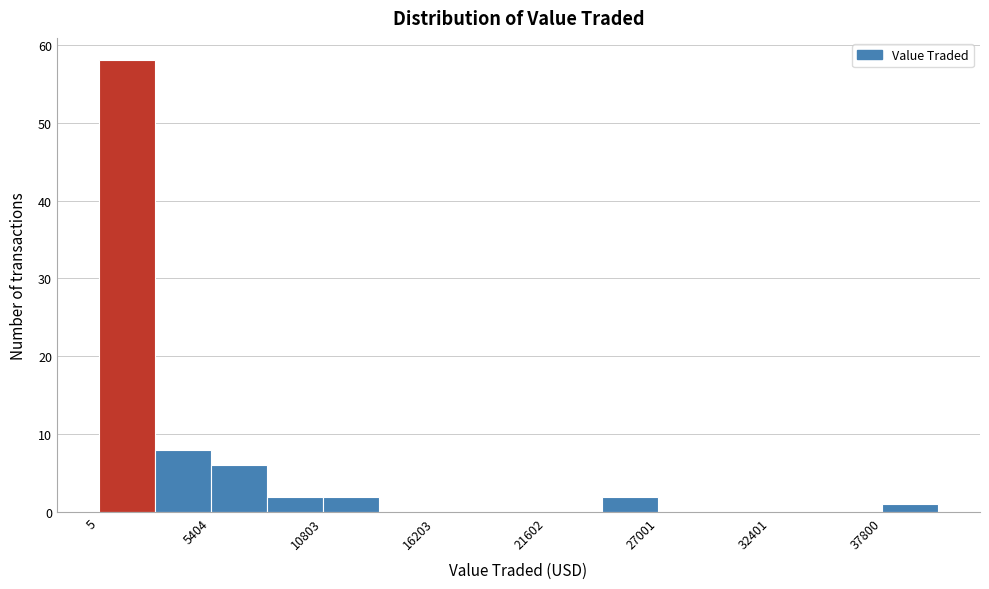

Around what value on the x-axis is the tallest bar? Give the approximate position of its centre, as read against the axis.

1000